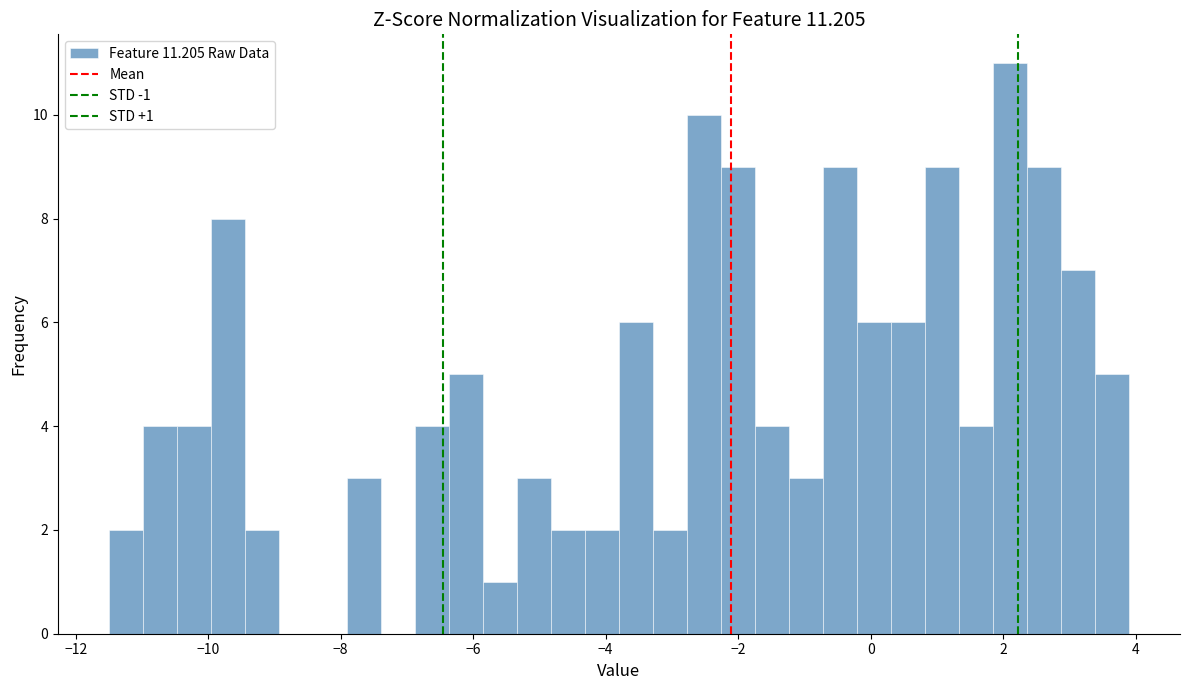

Read against the x-axis, roughly where is the centre of the tallest bar?

2.2